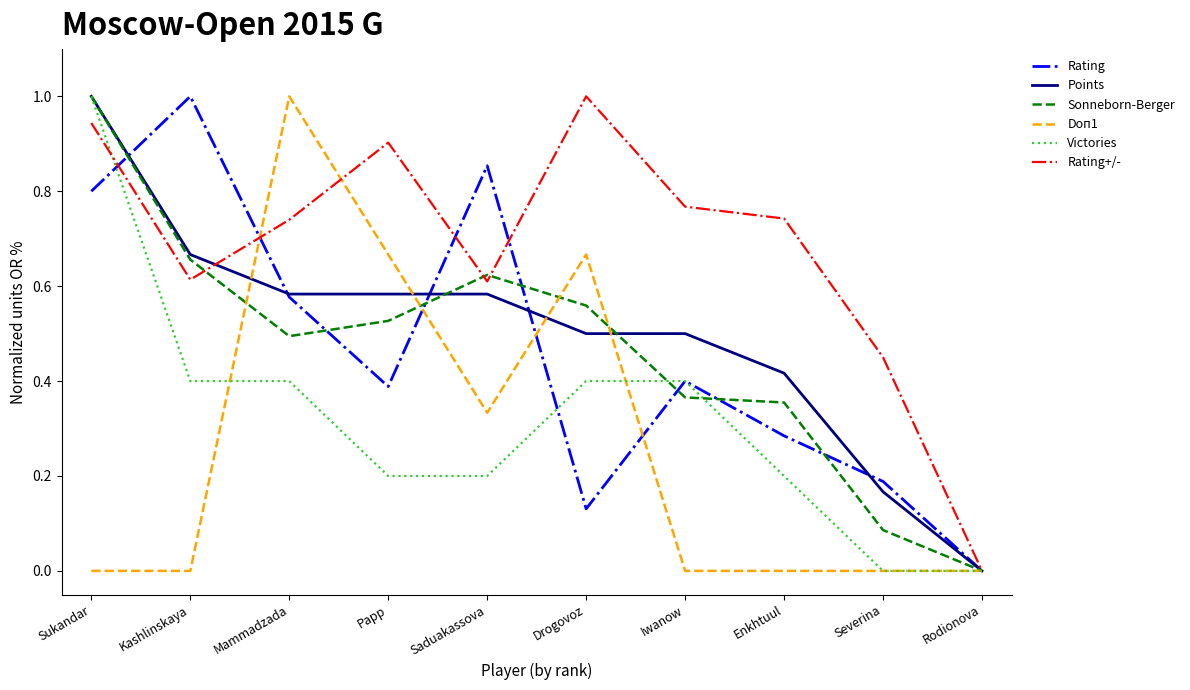

How many distinct data groups are displayed?

6